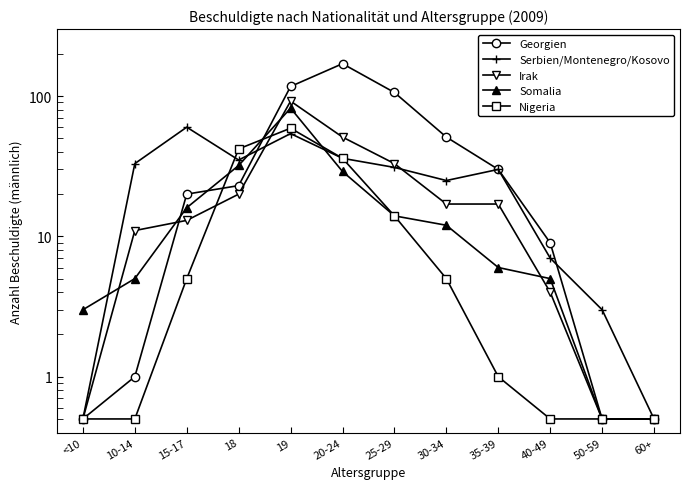

What is the average value of the Somalia series?

17.1